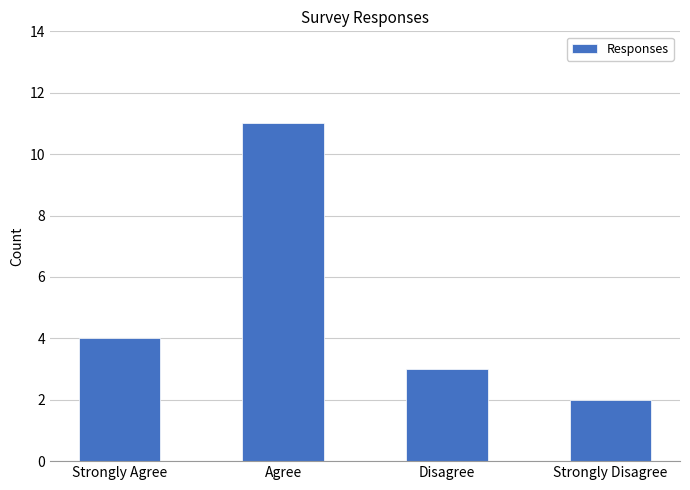

What is the greatest value displayed?

11